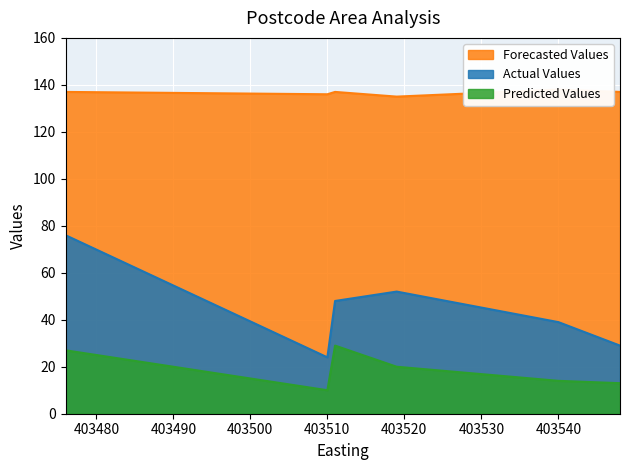

At which category does the chart reach its minimum across all series?

403510